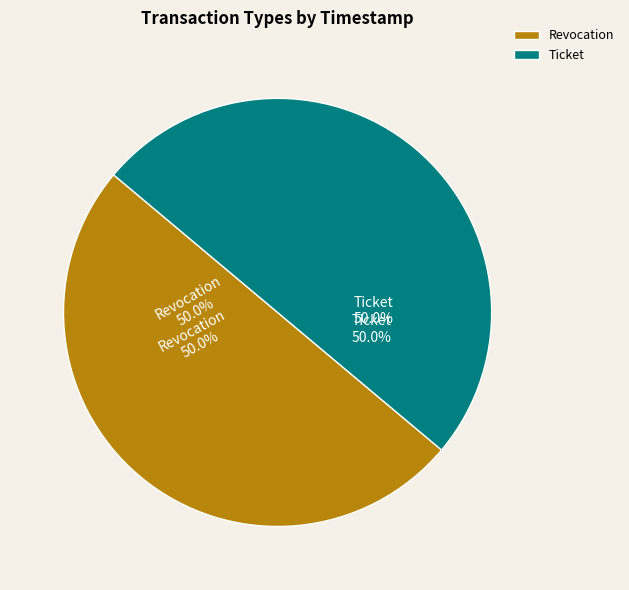

Which category has the smallest portion of the pie?

Ticket